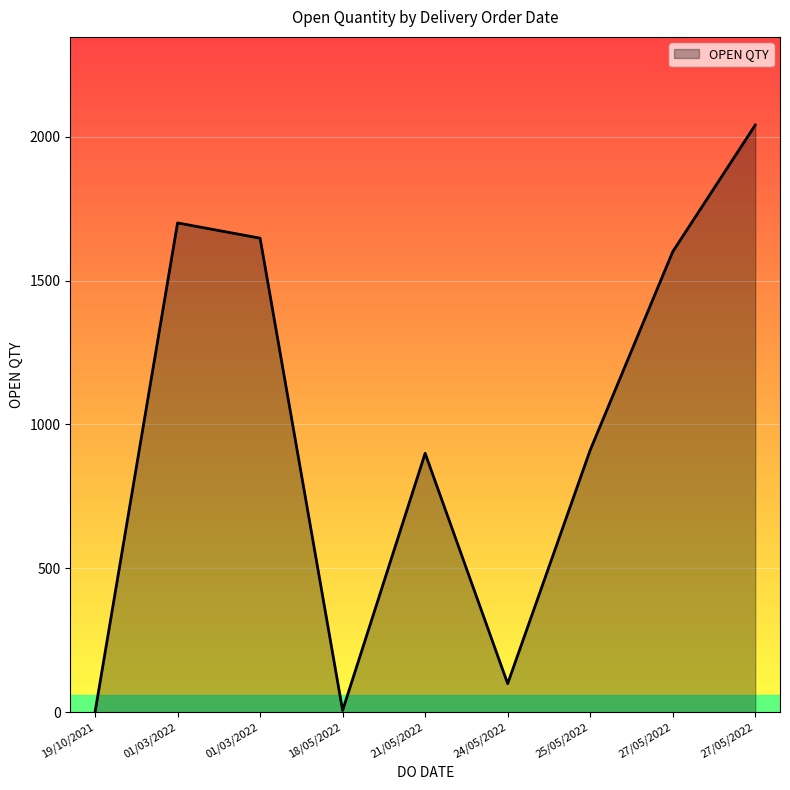

Which has a higher value, 01/03/2022 or 18/05/2022?

01/03/2022